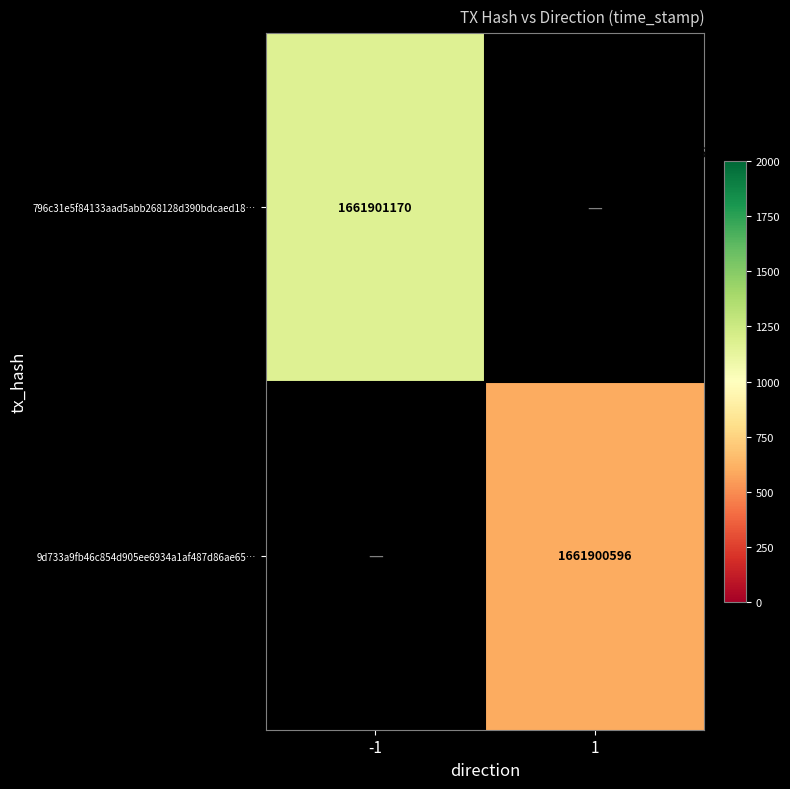

Which category has the lowest value in the 9d733a9fb46c854d905ee6934a1af487d86ae65 series?

-1